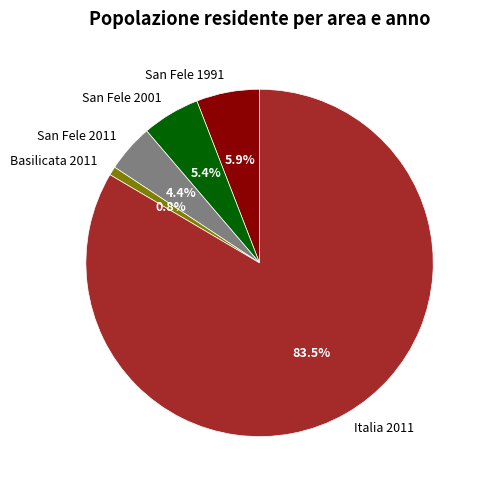

Which slice is the smallest?

Basilicata 2011